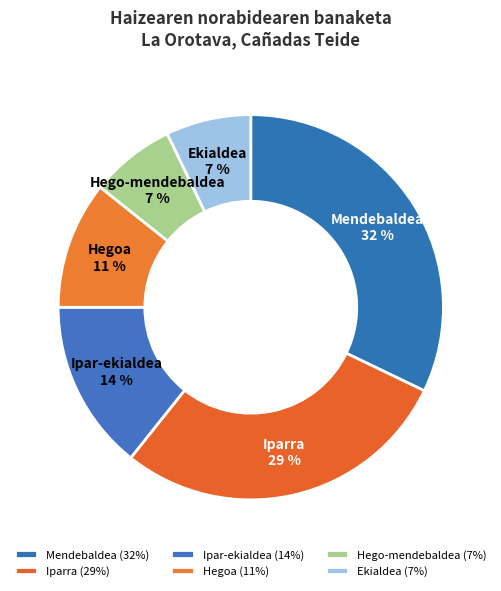

Is Iparra the majority of the pie?

No